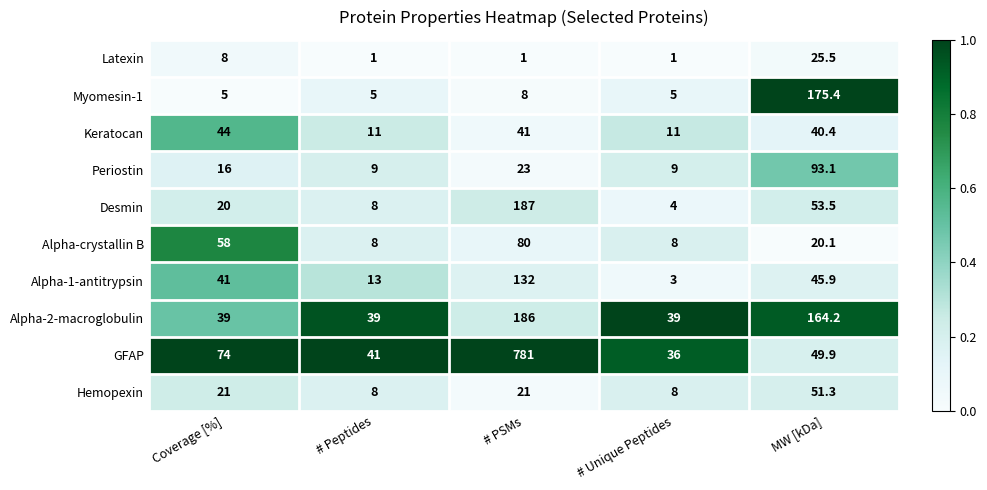

What is the sum of all Latexin values?

36.5